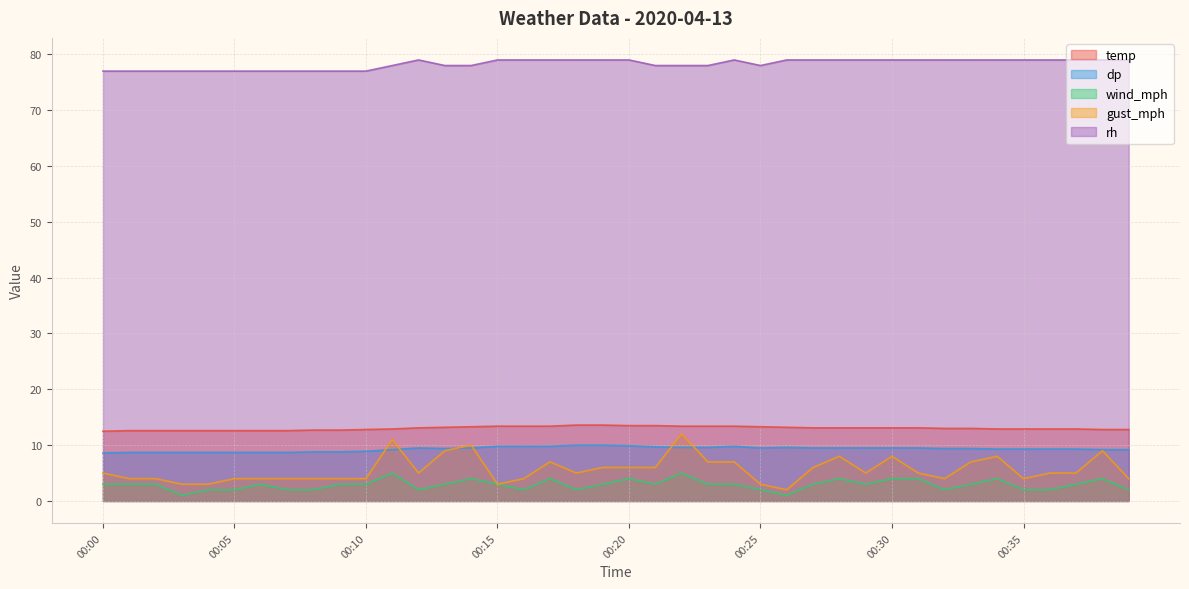

Which has a higher value, 00:22 or 00:30?

00:22